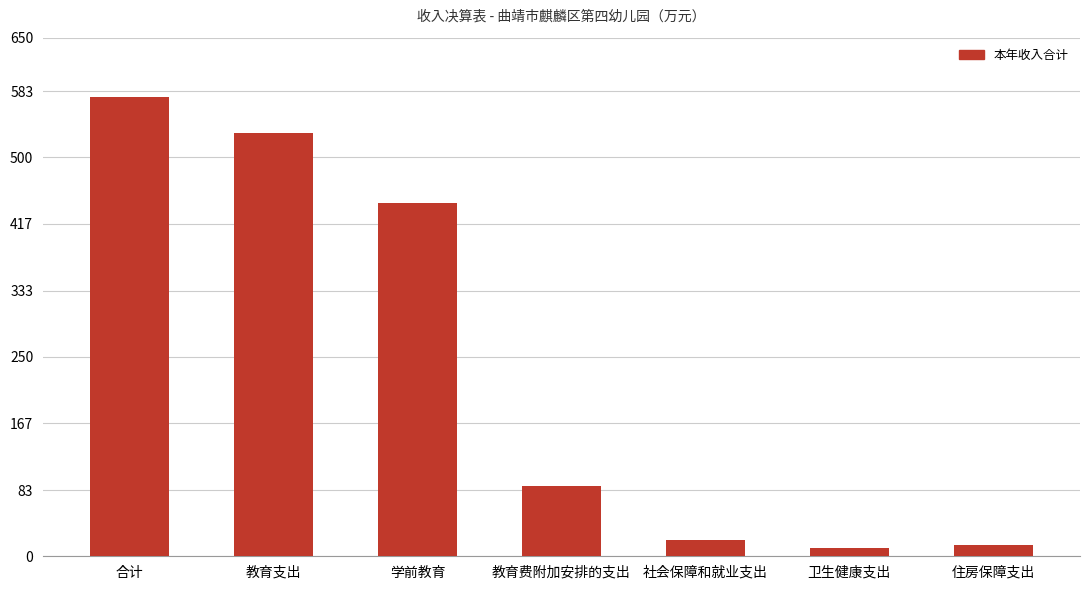

At which category does the chart reach its peak across all series?

合计